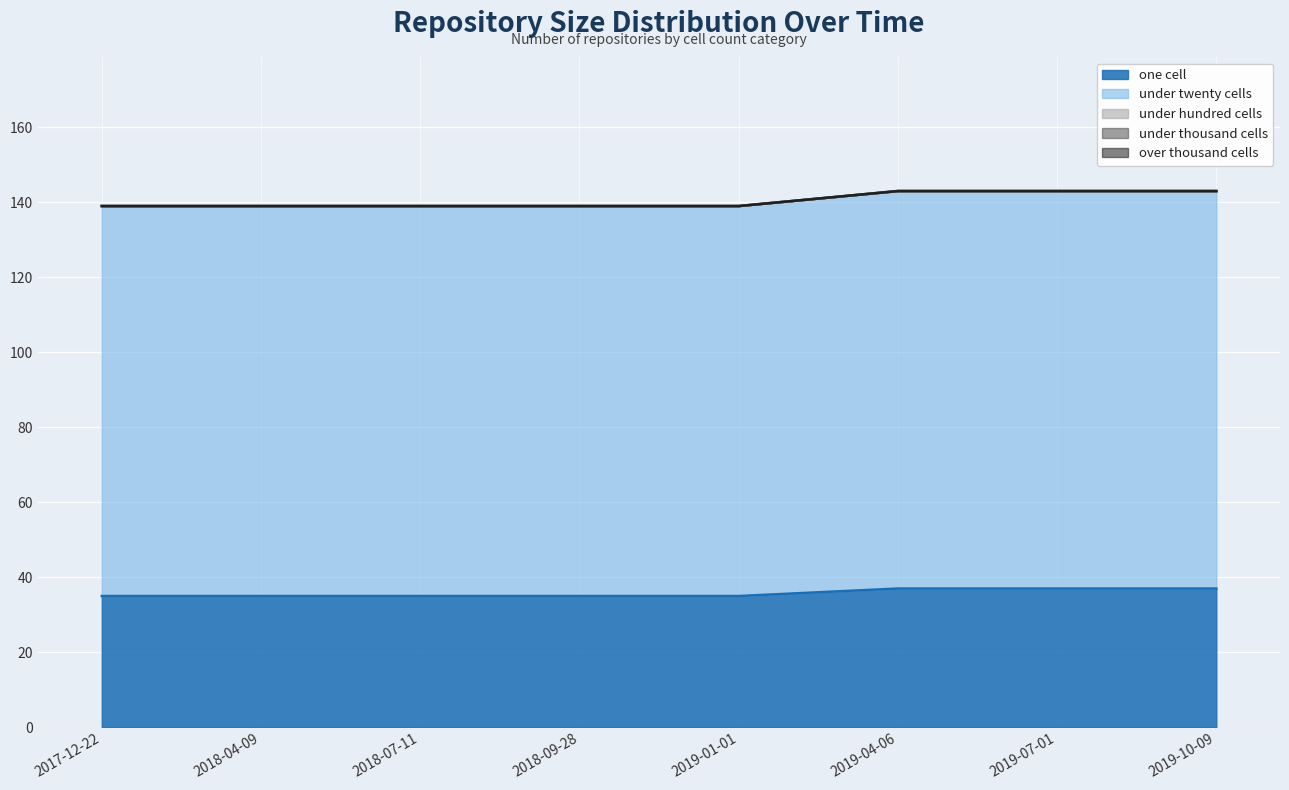

True or false: under_thousand_cells has more than 2 points higher than both neighbors.

False